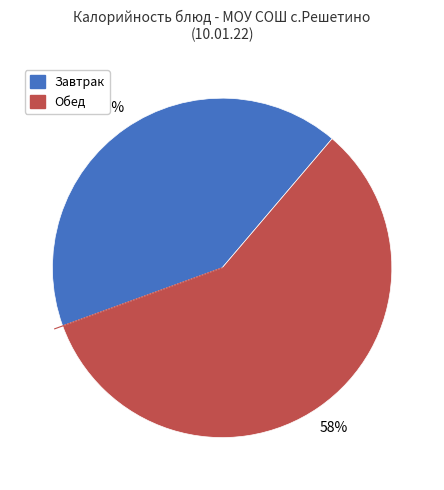

To the nearest percent, what is the average slice percentage?

50%